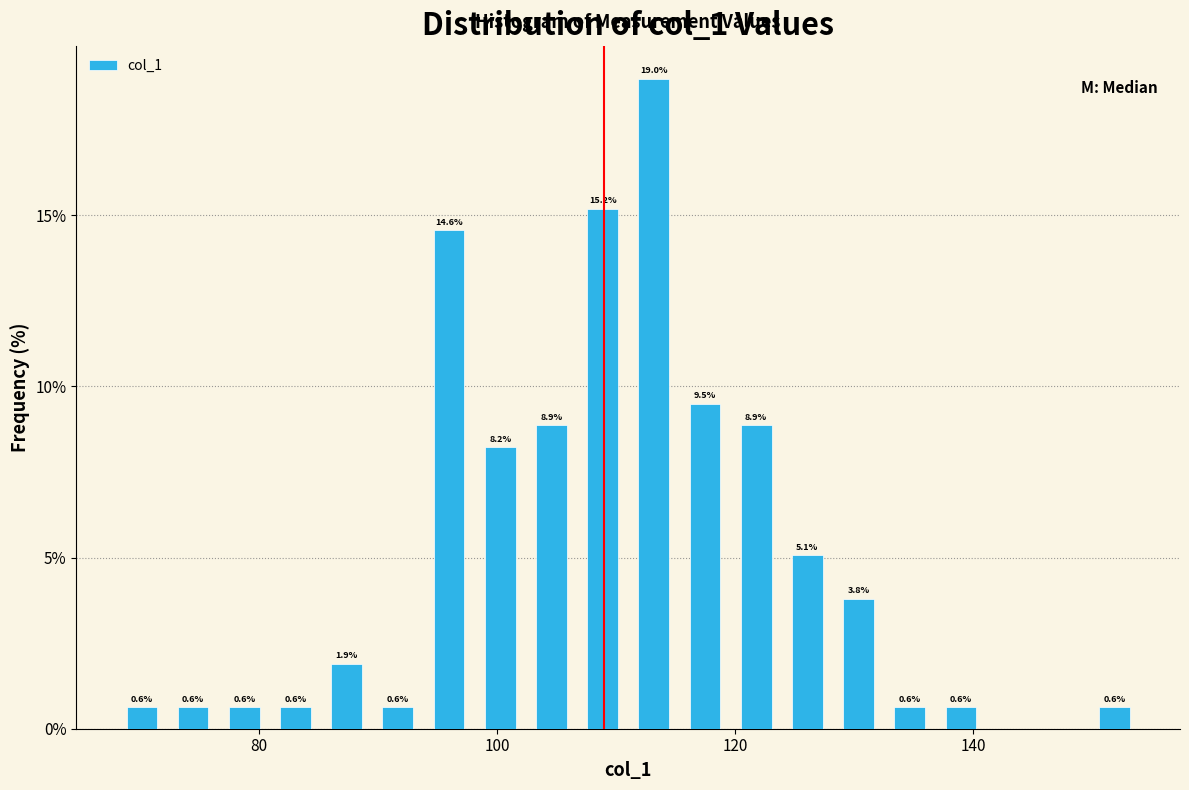

Around what value on the x-axis is the tallest bar? Give the approximate position of its centre, as read against the axis.

114